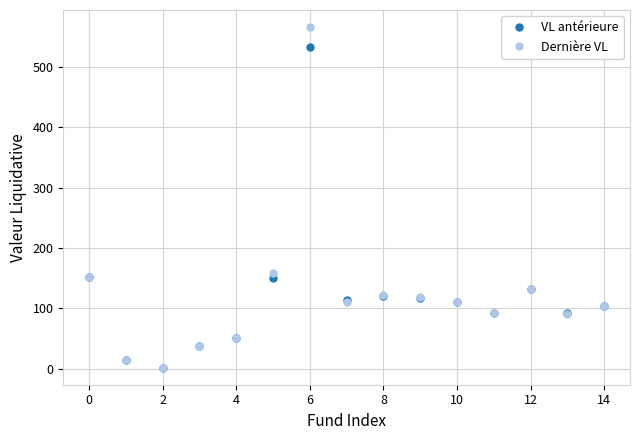

What is the value of the Dernière VL point at the 5th from the left?

50.7